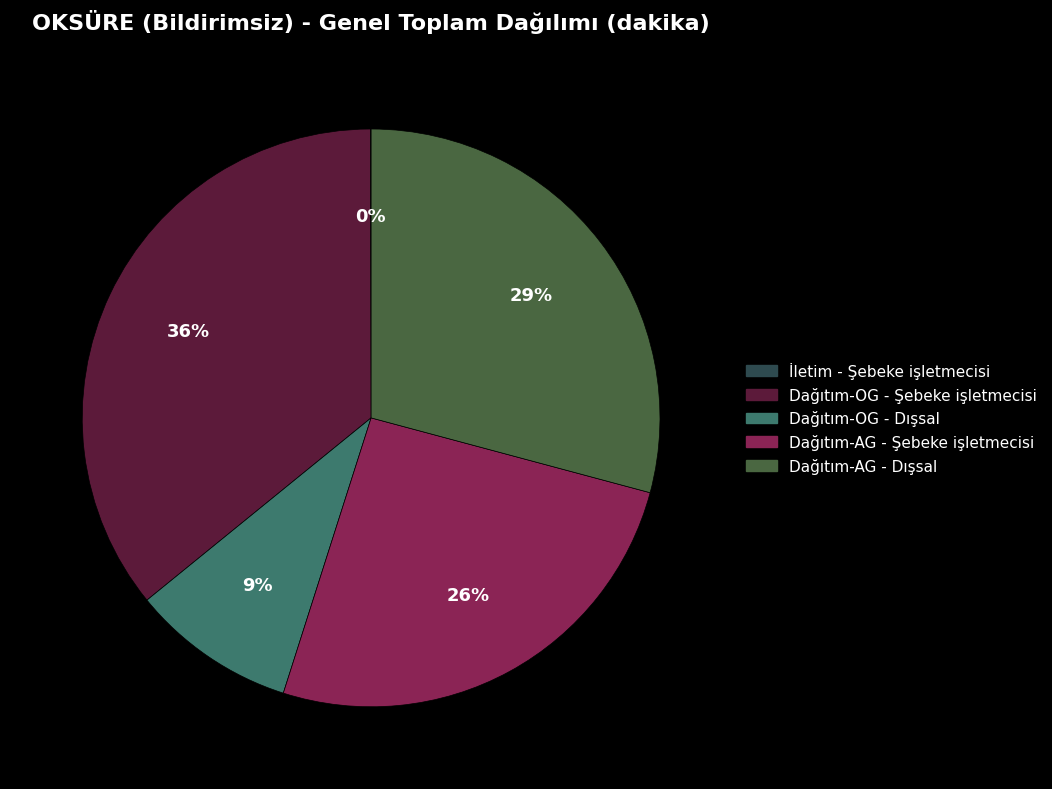

Is there any slice that represents more than half of the pie?

No